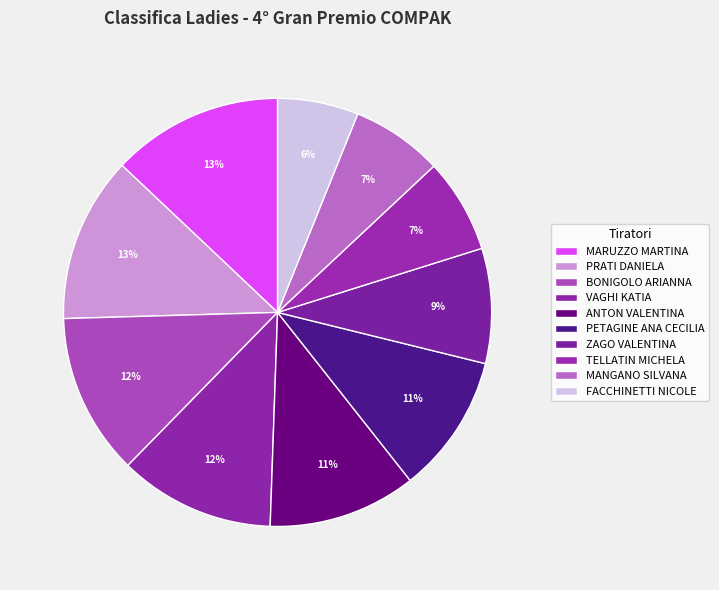

Is it true that BONIGOLO ARIANNA is 12% of the pie?

True